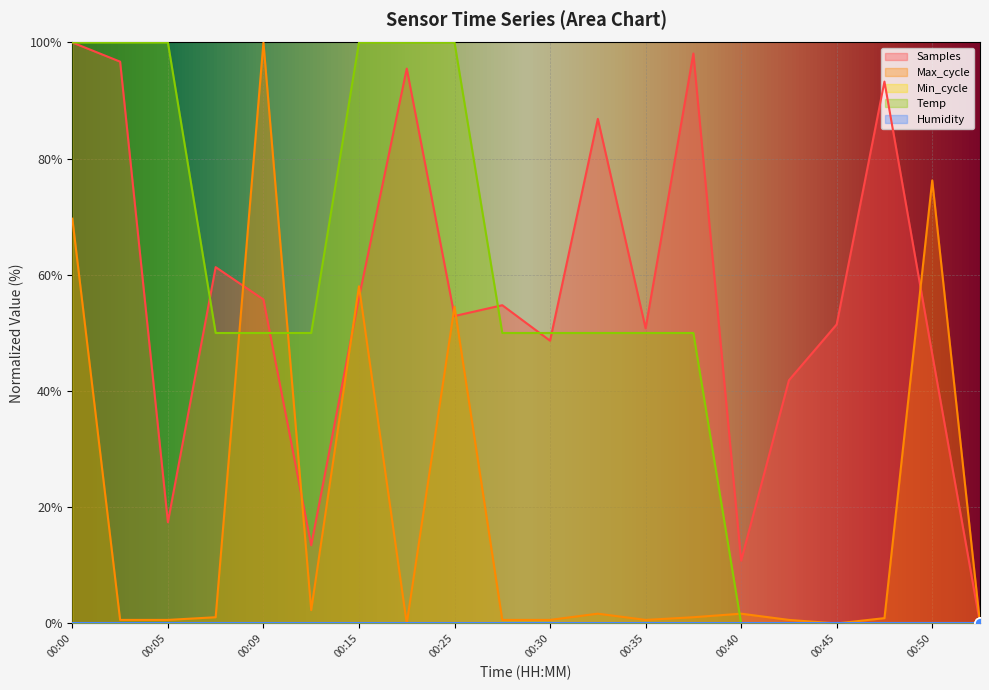

Which series reaches the minimum Y coordinate?

Samples